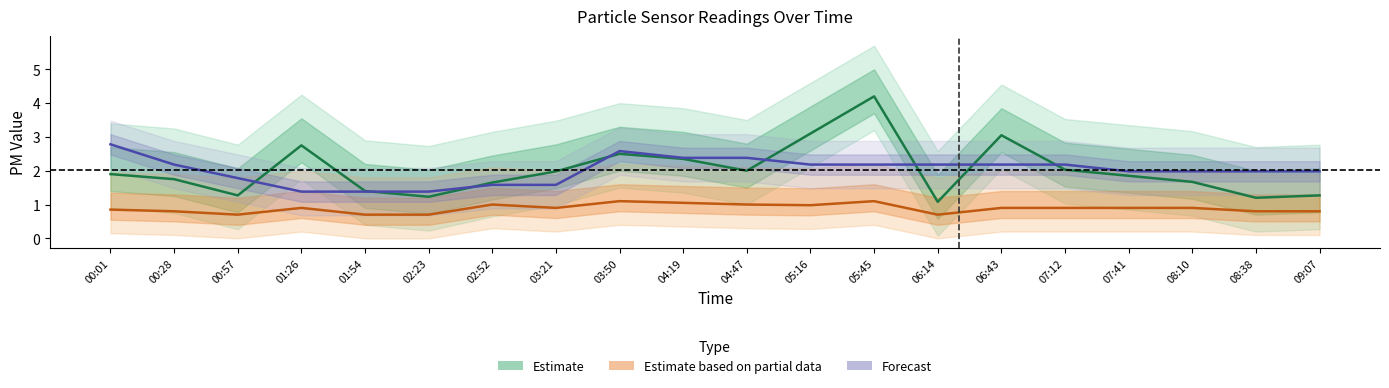

Which category has the highest value in the Estimate based on partial data series?

03:50